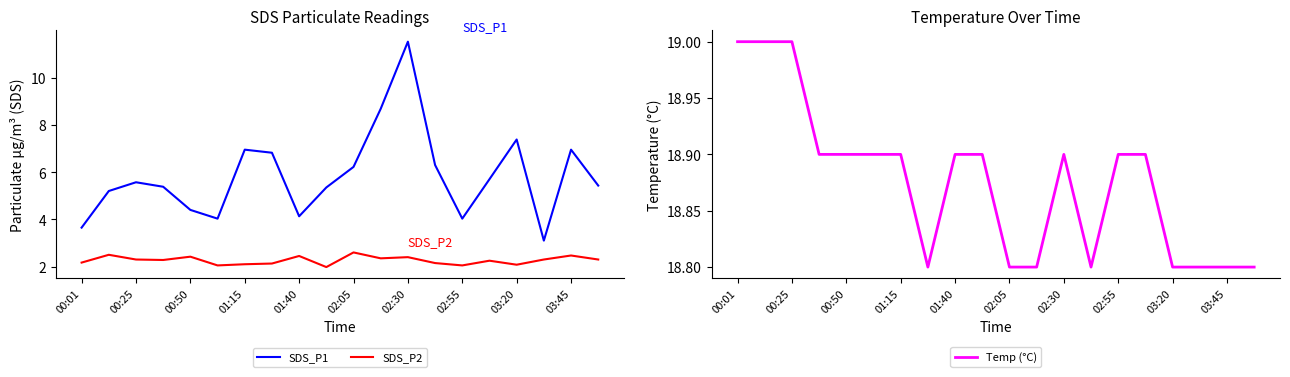

Is it true that SDS_P1 equals 1.7 at 02:55?

False